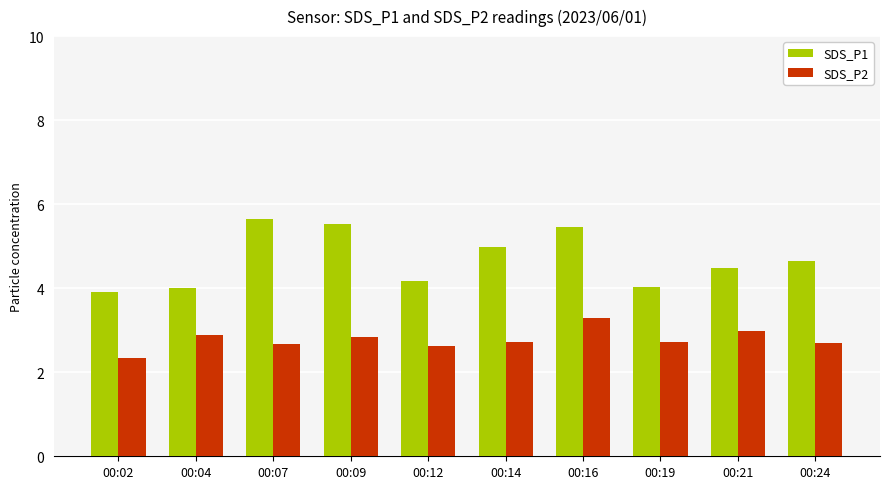

Reading right to left, transcribe all the data shown in this chart.

SDS_P1: 4.7	4.5	4.0	5.5	5.0	4.2	5.5	5.7	4.0	3.9
SDS_P2: 2.7	3.0	2.7	3.3	2.7	2.6	2.8	2.7	2.9	2.3